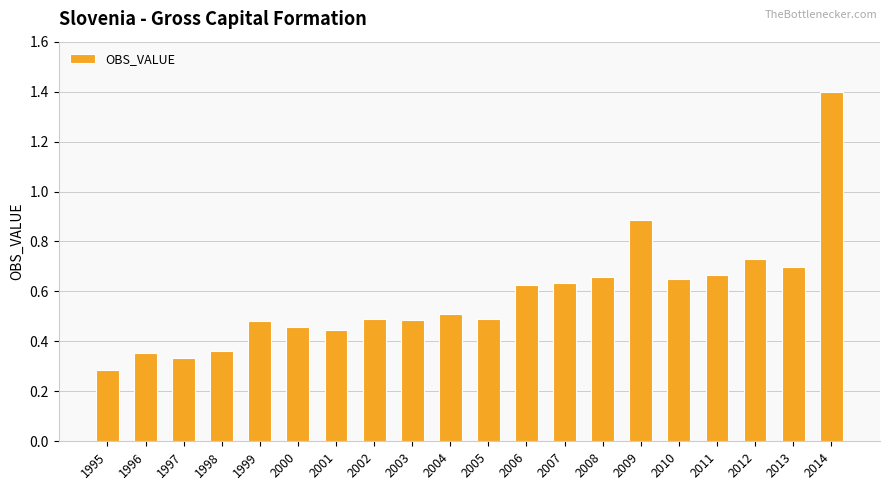

What is the sum of the values at 1999 and 2003?

1.0